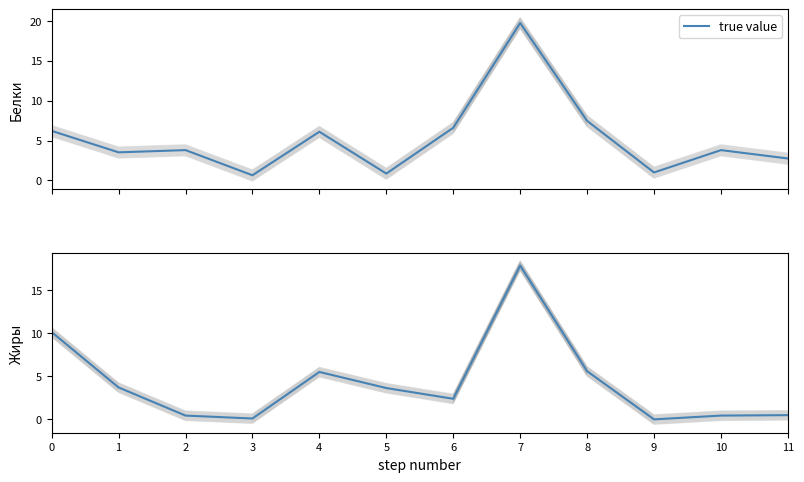

The value at 11 is 0.5. True or false?

True